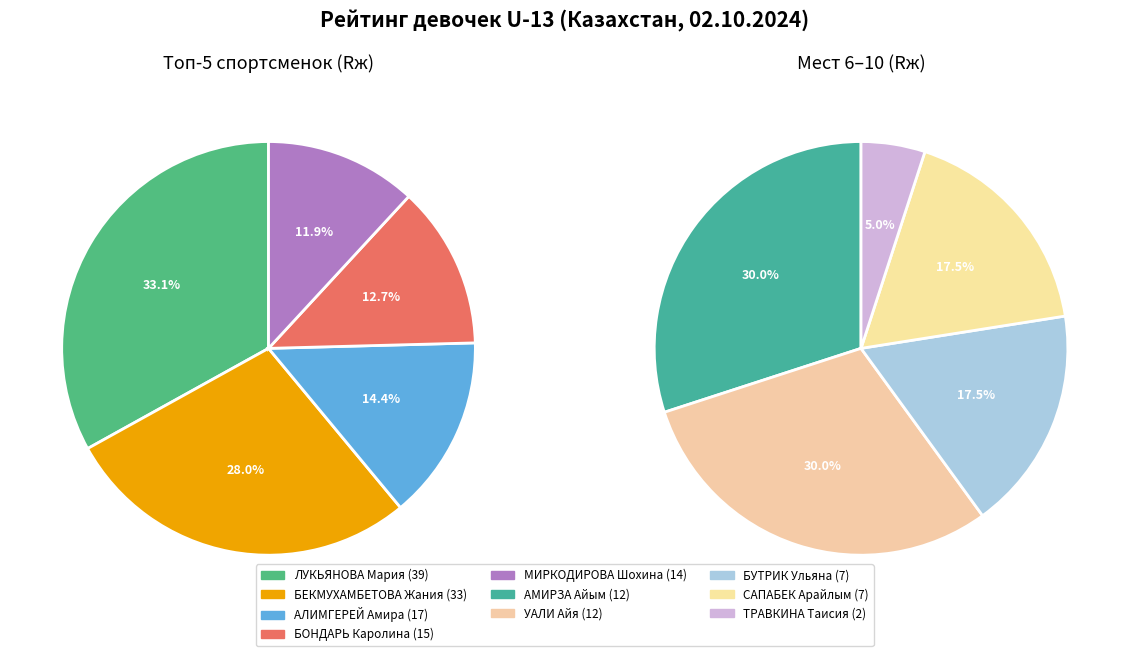

What is the change in value from АЛИМГЕРЕЙ Амира to МИРКОДИРОВА Шохина?

-3